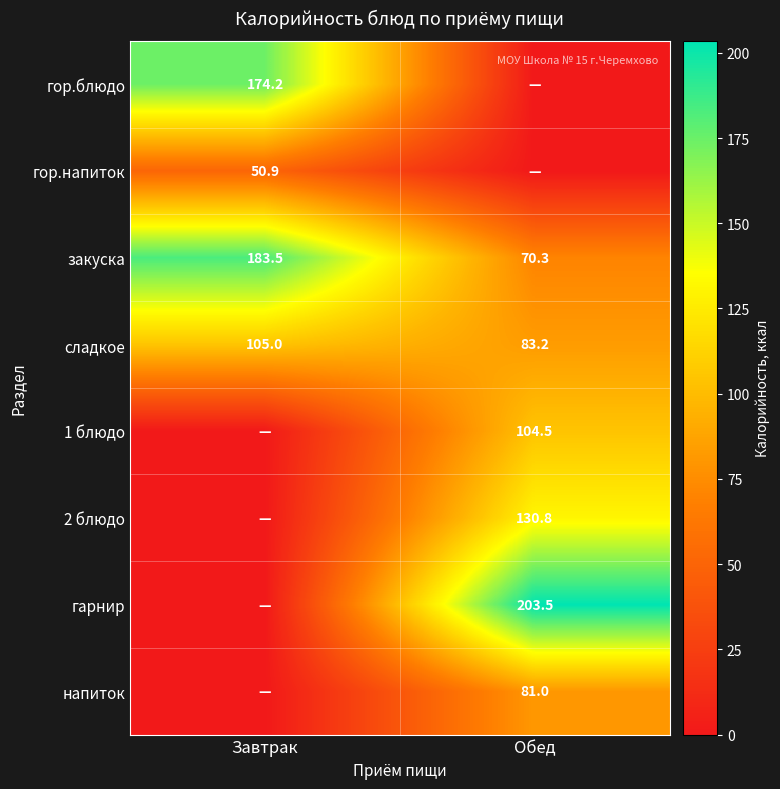

What is the highest value of the закуска series?

183.5